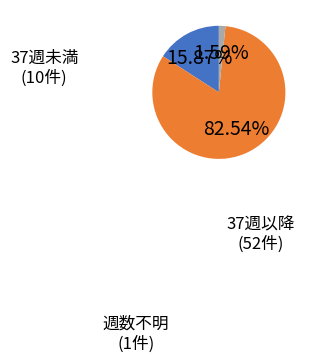

Is there a majority slice in this chart?

Yes